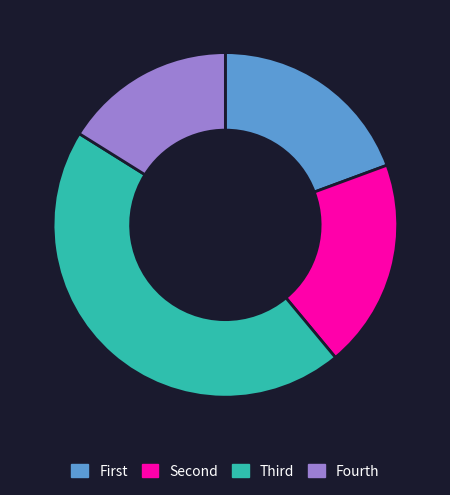

Count the number of slices in the pie.

4